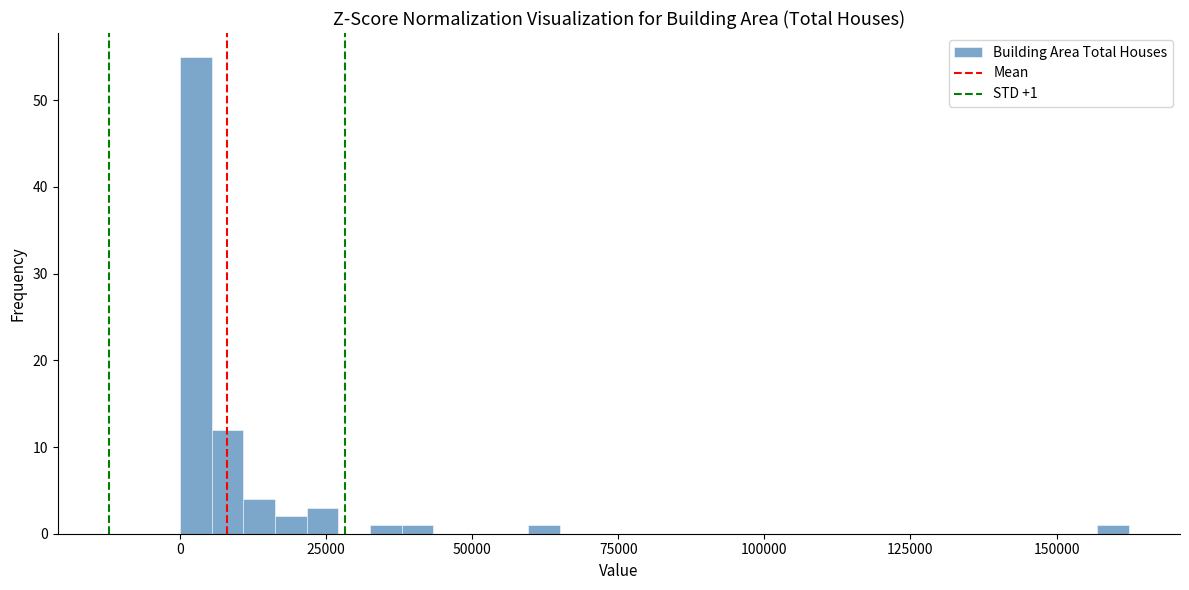

Around what value on the x-axis is the tallest bar? Give the approximate position of its centre, as read against the axis.

5000